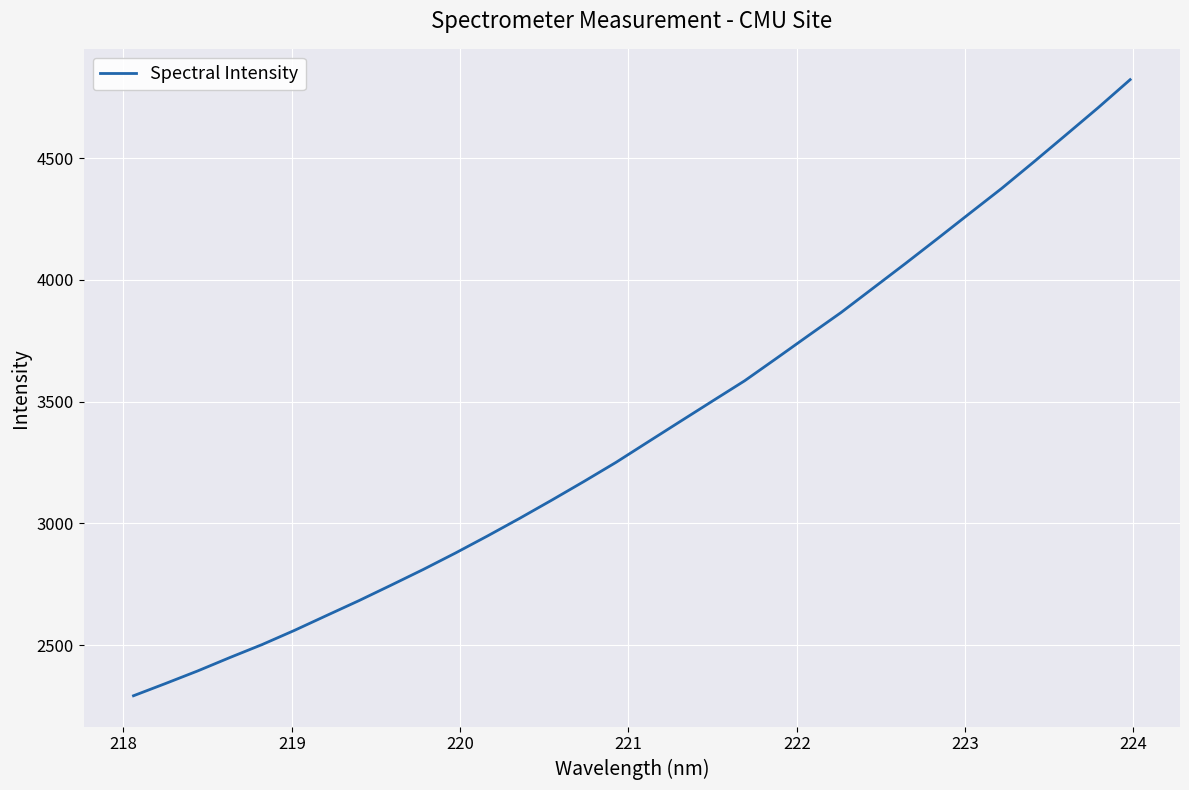

What is the difference between the maximum and minimum values?

2530.2